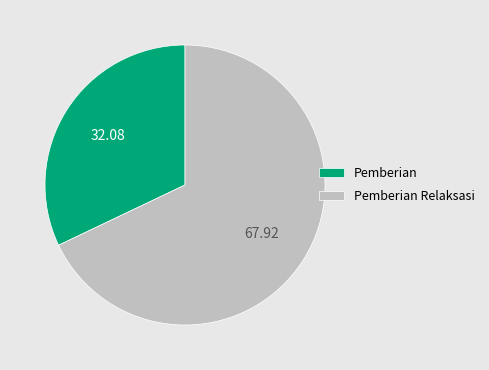

Does any single category account for the majority?

Yes